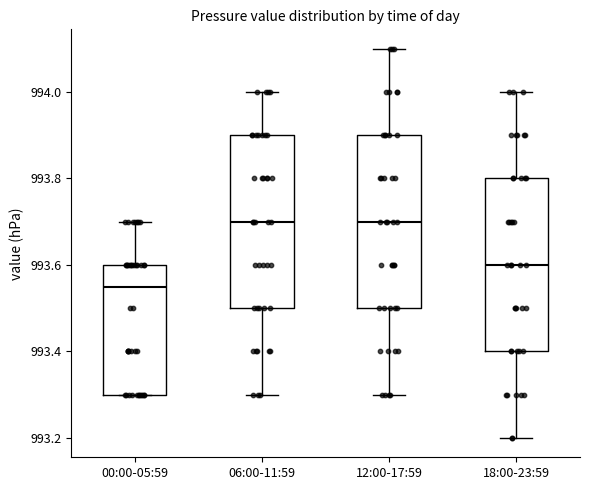

Where is the lower edge of the box for 06:00-11:59 on the y-axis? The values are not printed on the chart, so give them approximately, as read against the axis.

993.50